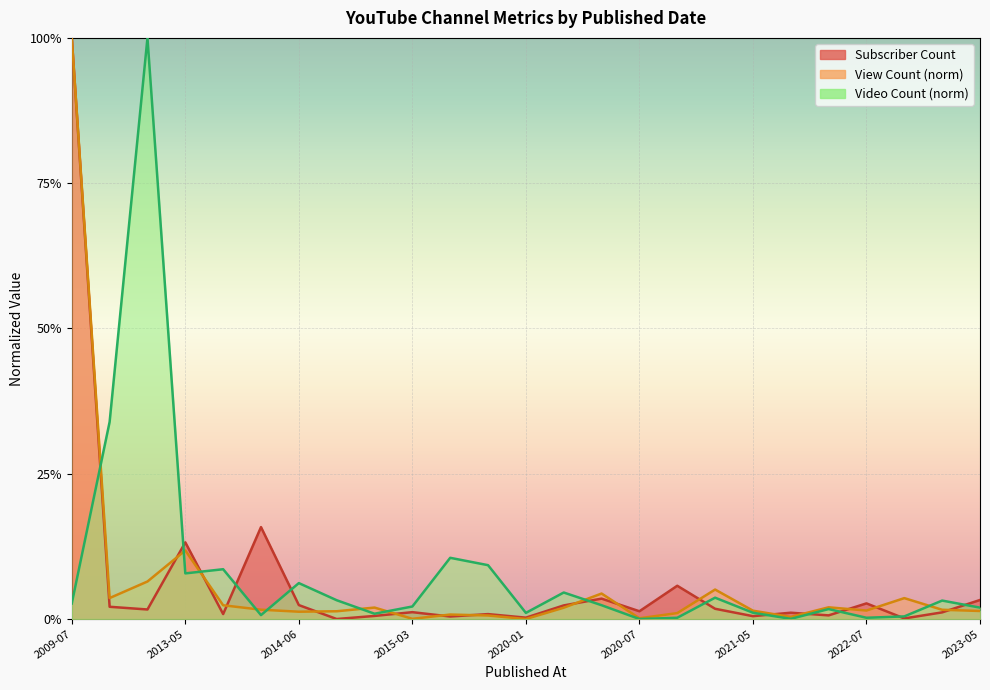

Is the value of Video Count at 2015-01-04 greater than the value of View Count at 2009-07-24?

No